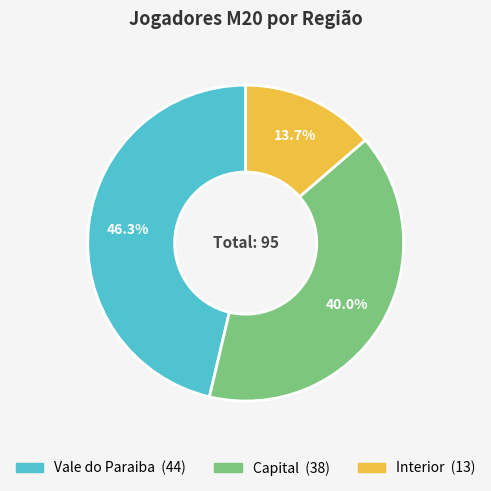

Rank the categories by value from highest to lowest.

Vale do Paraiba, Capital, Interior